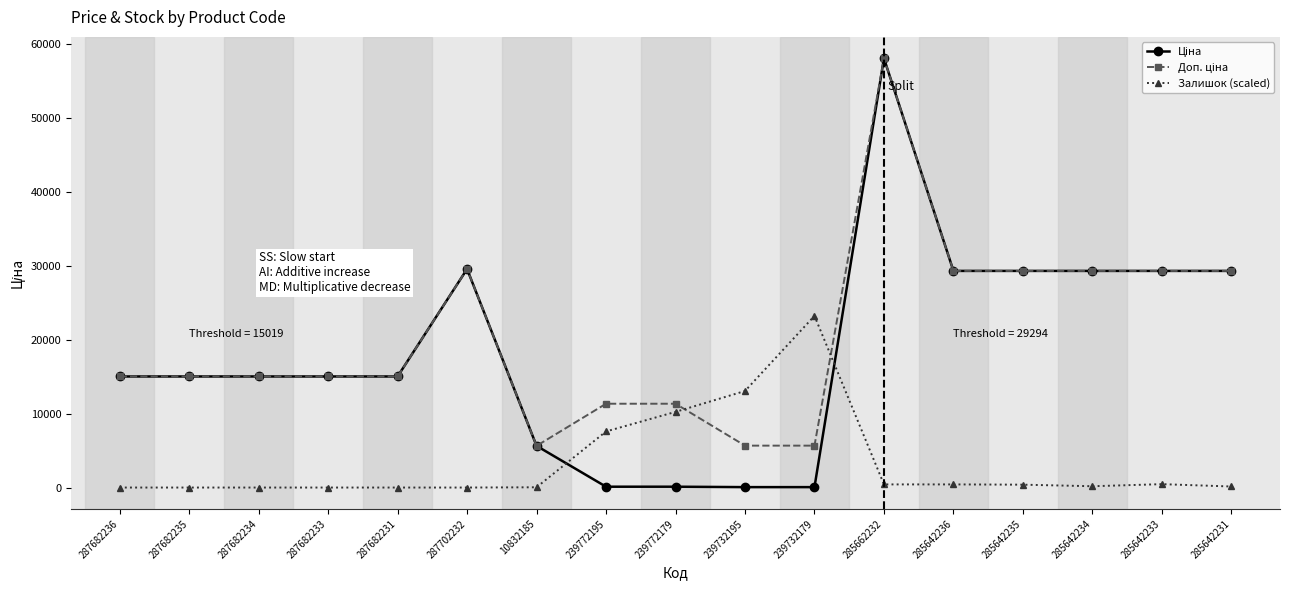

At which category does the chart reach its peak across all series?

285662232